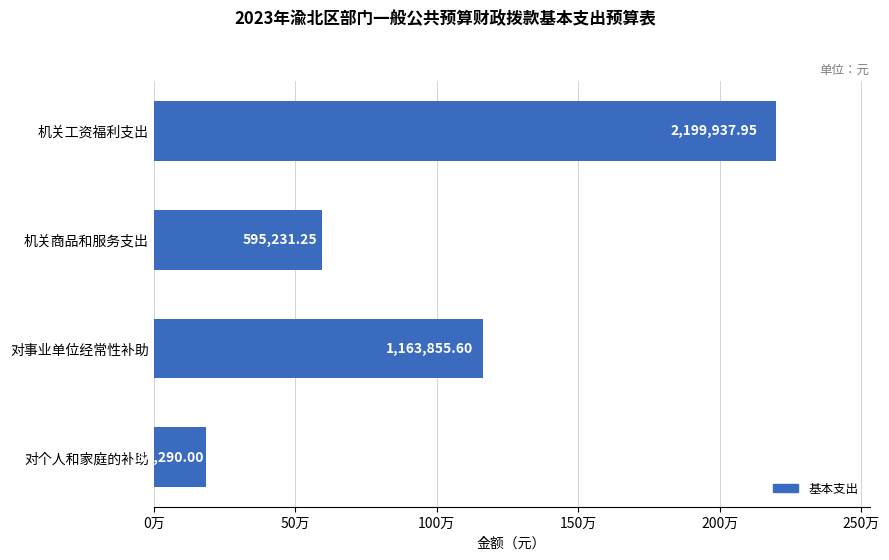

List the labels in order of value, smallest first.

对个人和家庭的补助, 机关商品和服务支出, 对事业单位经常性补助, 机关工资福利支出